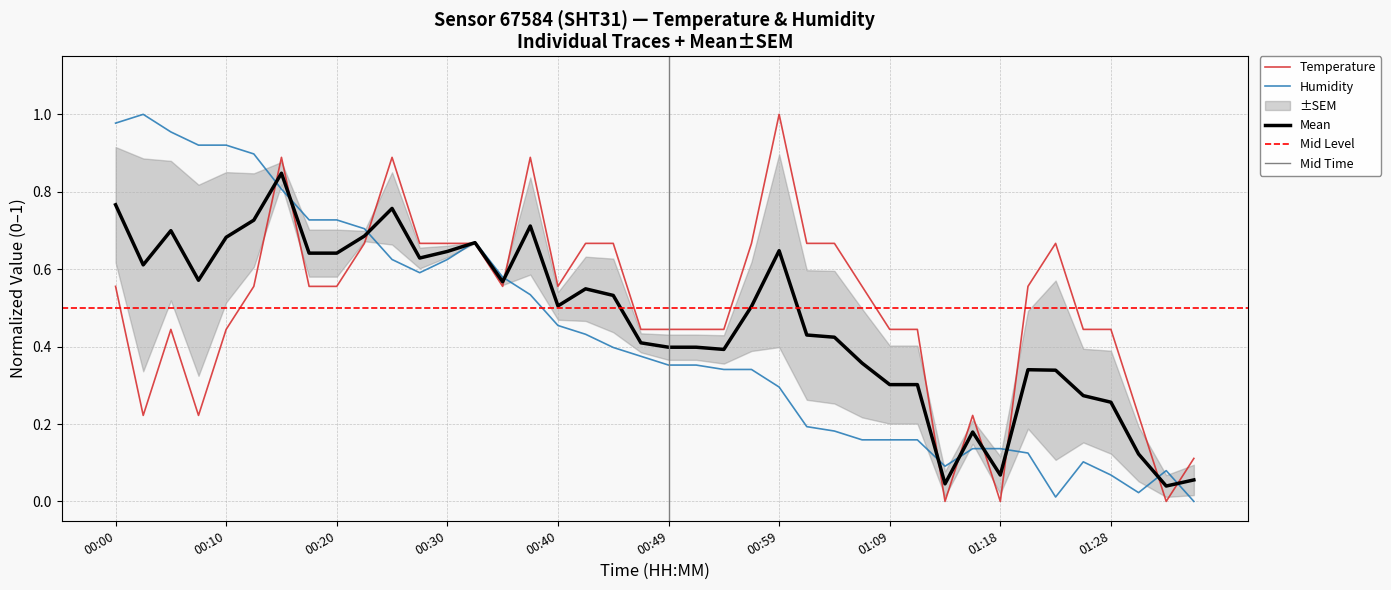

True or false: humidity and temperature intersect in this chart.

True